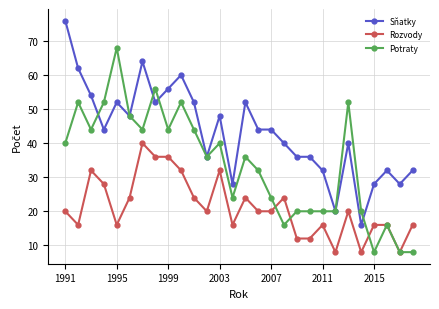

At how many categories does at least one series exceed 53?

8